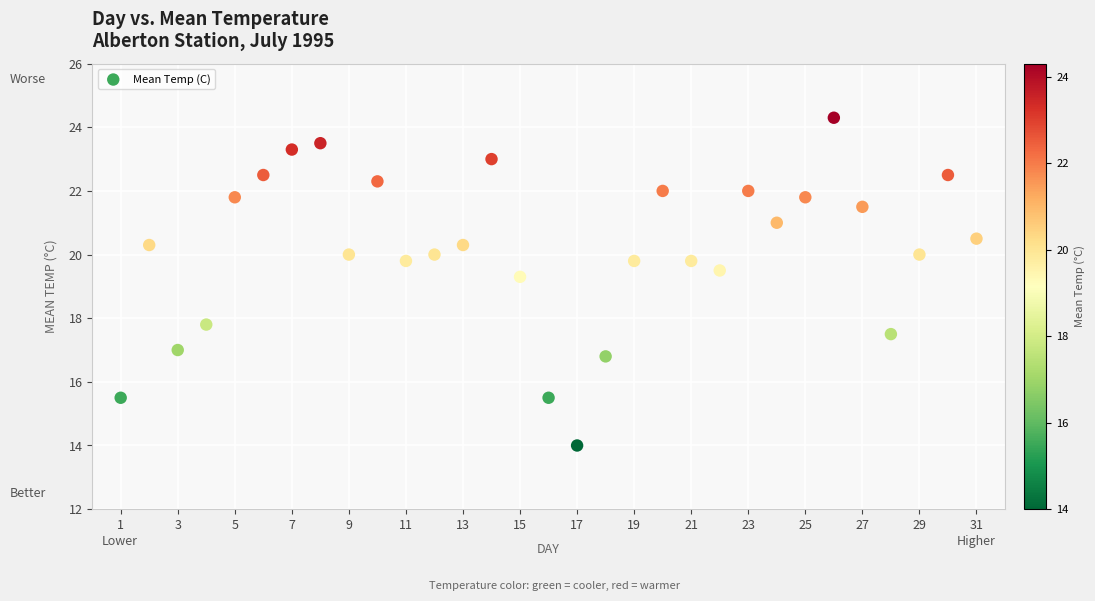

What Y value in the scatter plot is closest to 19?

19.3